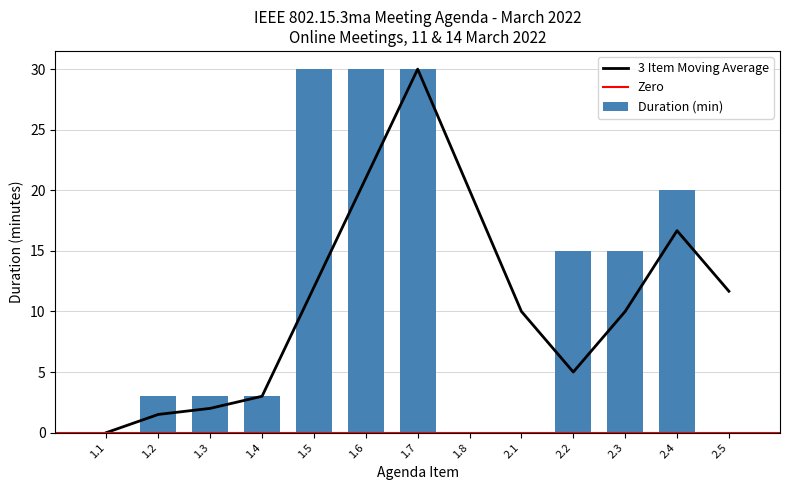

What is the maximum value shown in the chart?

30